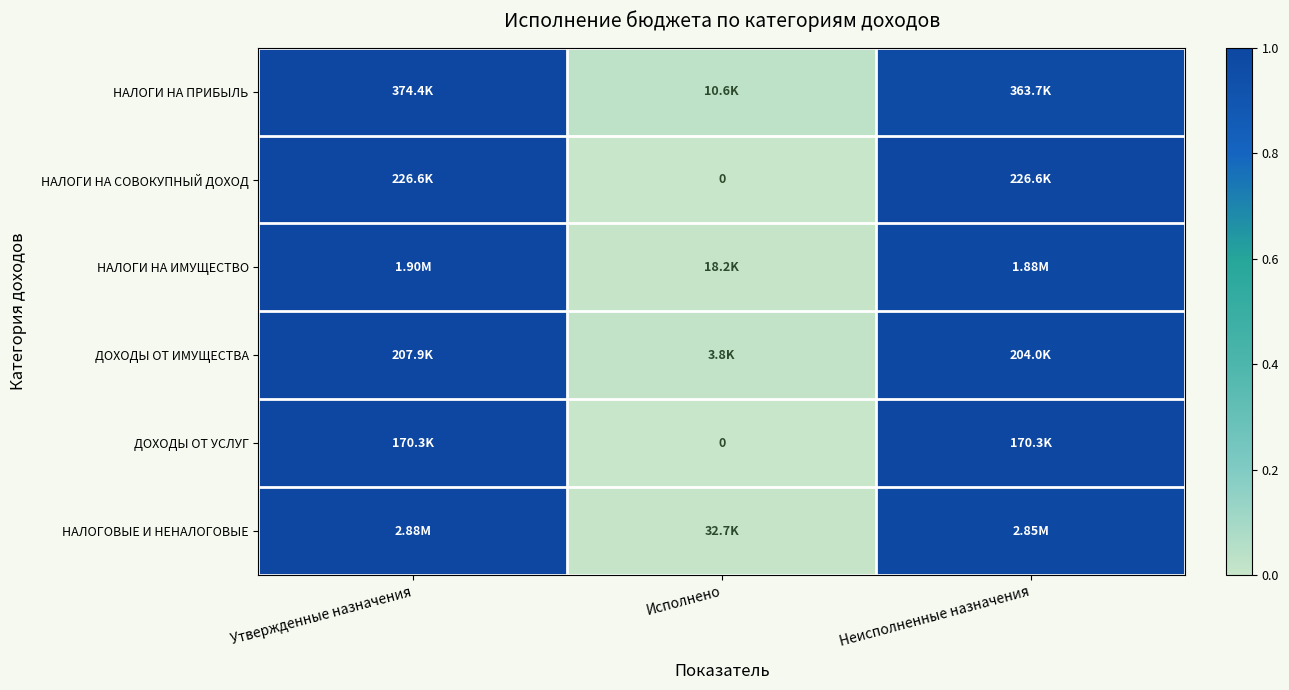

Rank the categories by ДОХОДЫ ОТ УСЛУГ value from highest to lowest.

Утвержденные назначения, Неисполненные назначения, Исполнено